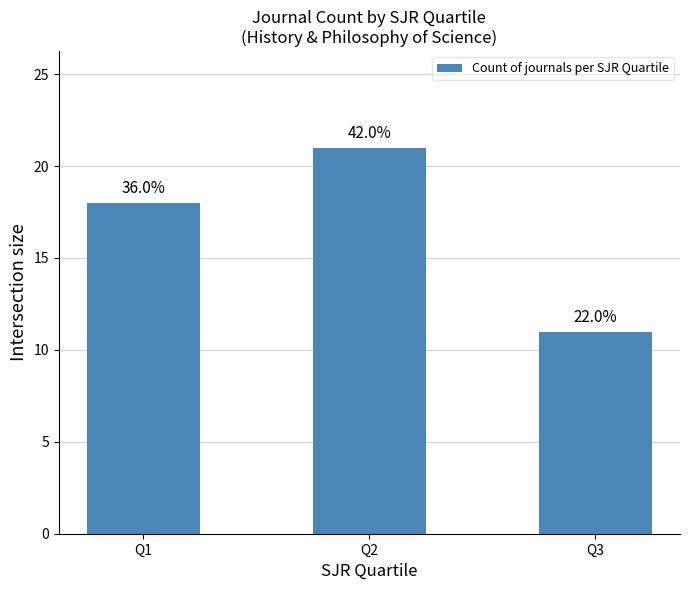

List the labels in order of value, largest first.

Q2, Q1, Q3